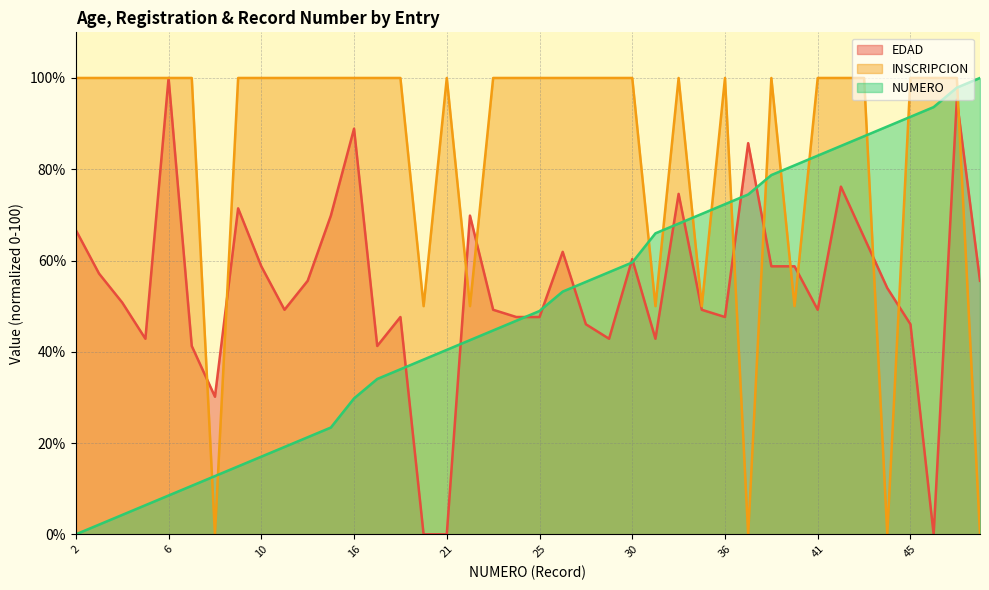

What is the value of the NUMERO point at the 7th from the left?

12.8